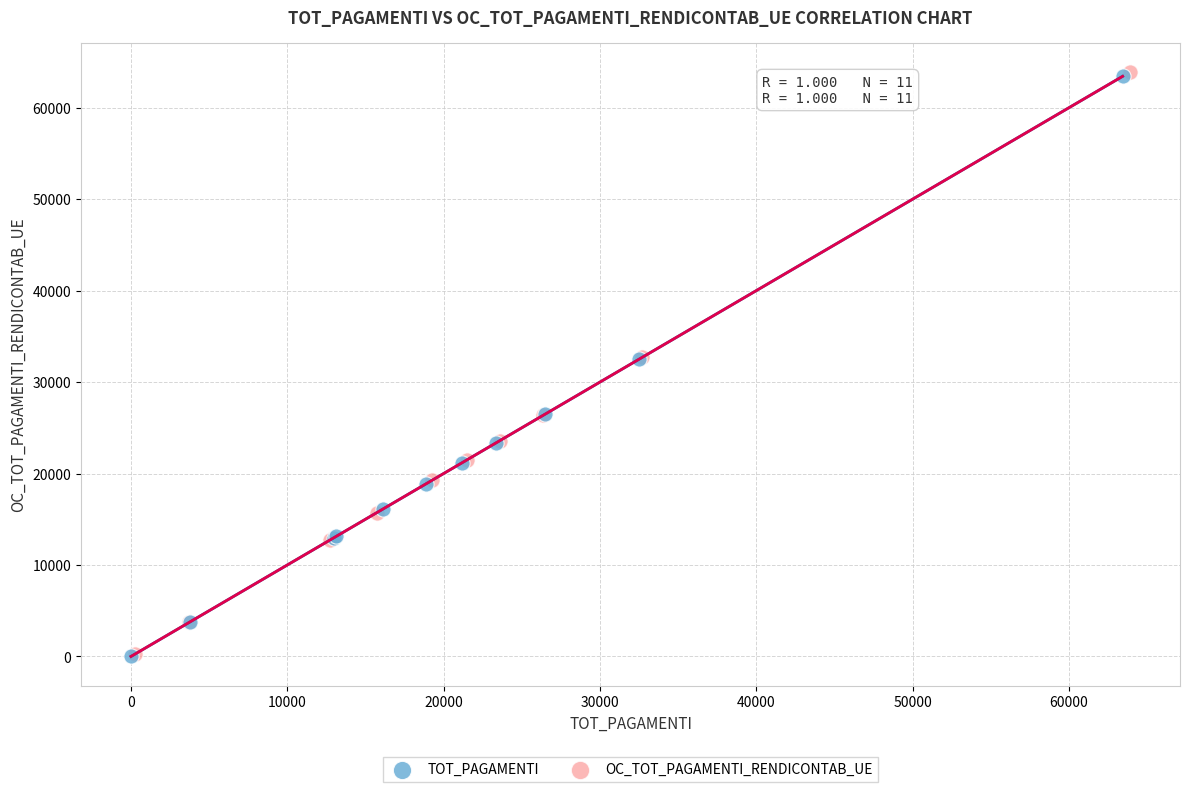

Which series has the largest Y range (max minus min)?

OC_TOT_PAGAMENTI_RENDICONTAB_UE